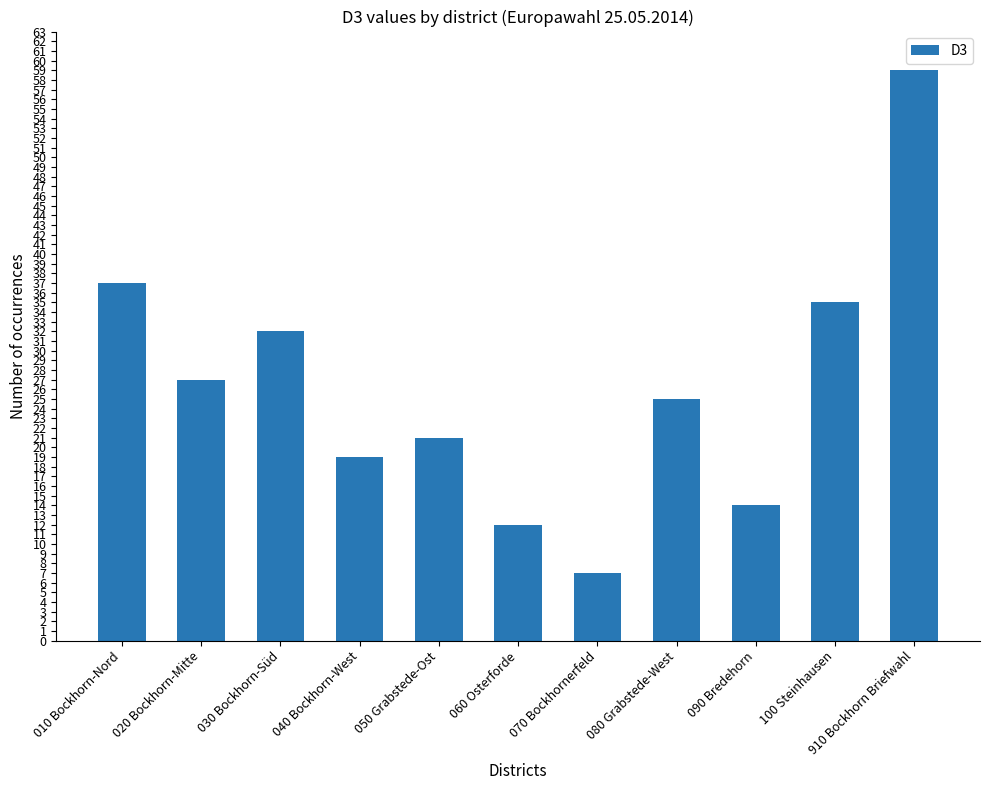

The value at 070 Bockhornerfeld is 12. True or false?

False